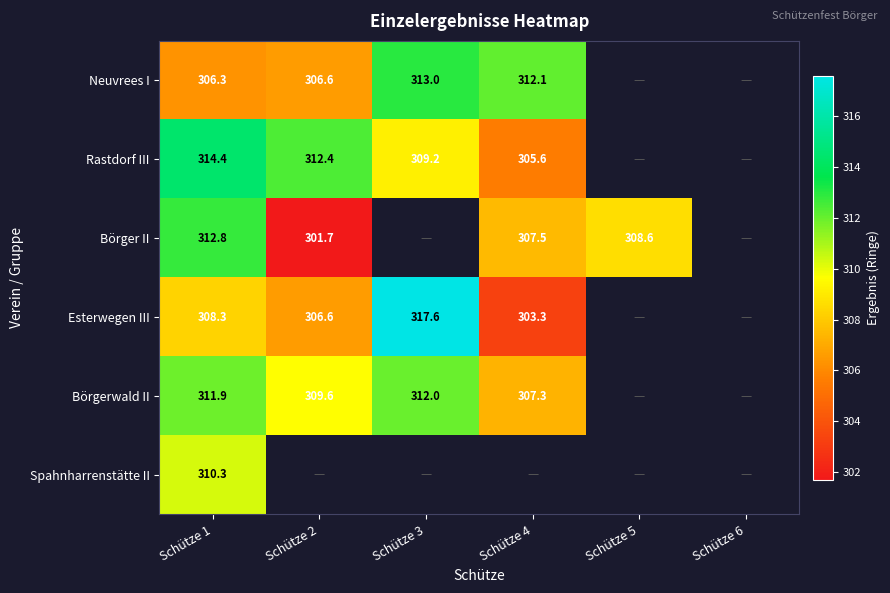

The value of Börger II at Schütze 1 is 480.0. True or false?

False